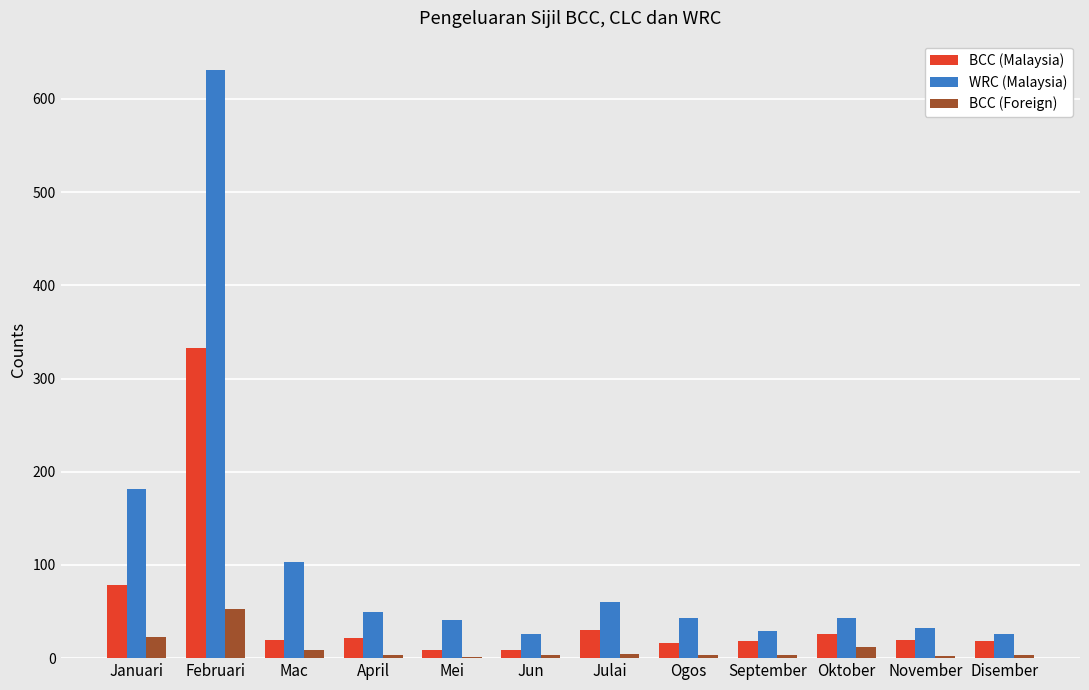

Where is BCC (Malaysia) nearest to the value 171?

Januari